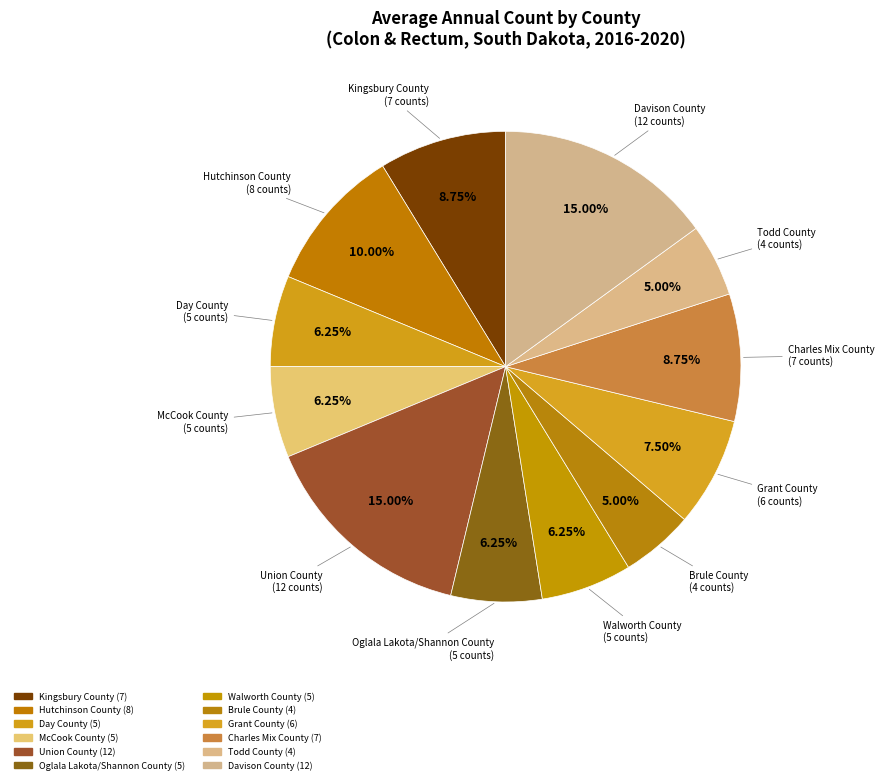

The Day County slice represents 6% of the pie. True or false?

True